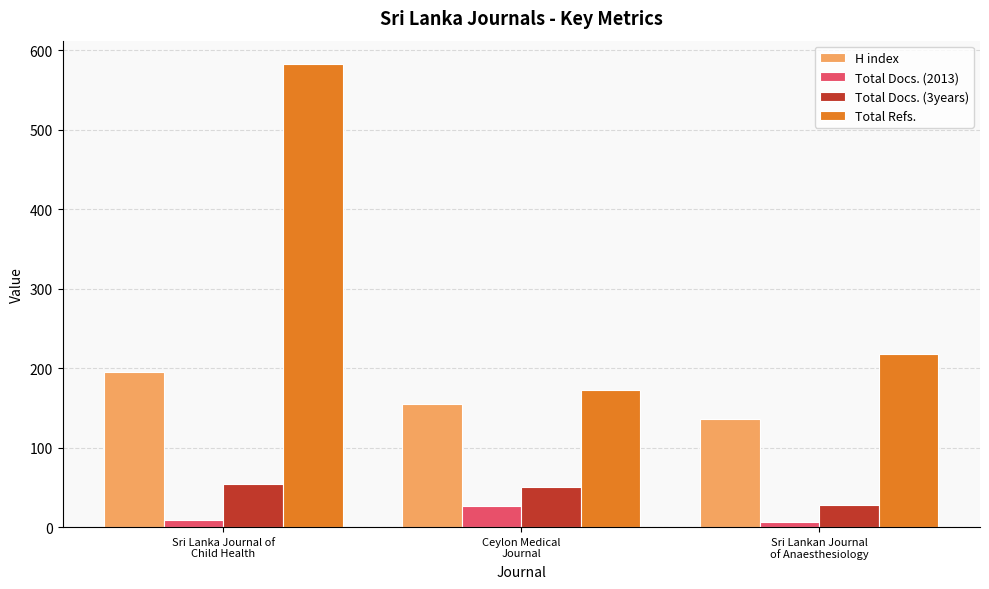

What is the total value across all series at Sri Lanka Journal of
Child Health?

841